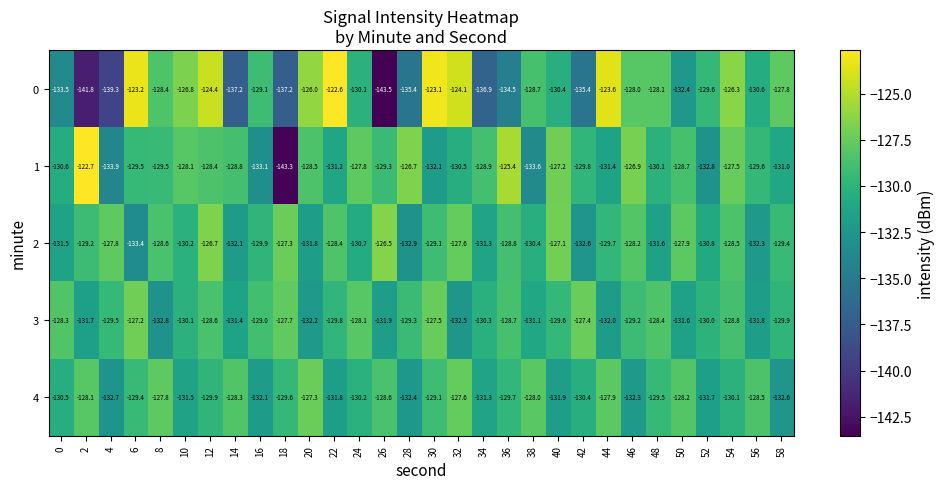

What is the sum of all 1 values?

-3896.9